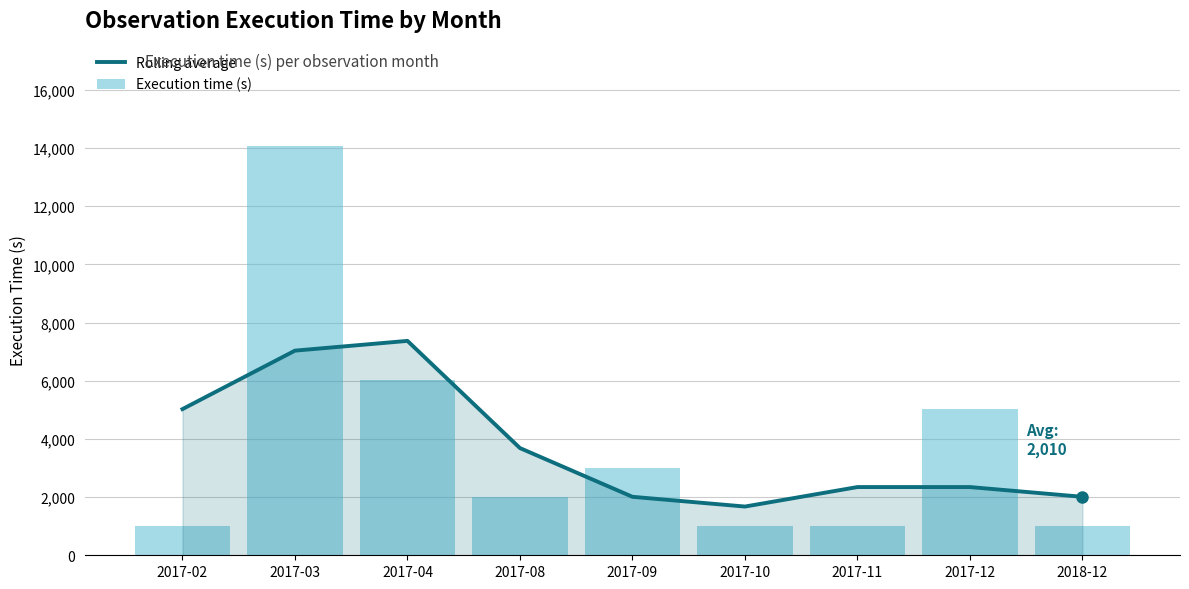

What is the difference between the maximum and minimum values in the Rolling average series?

5695